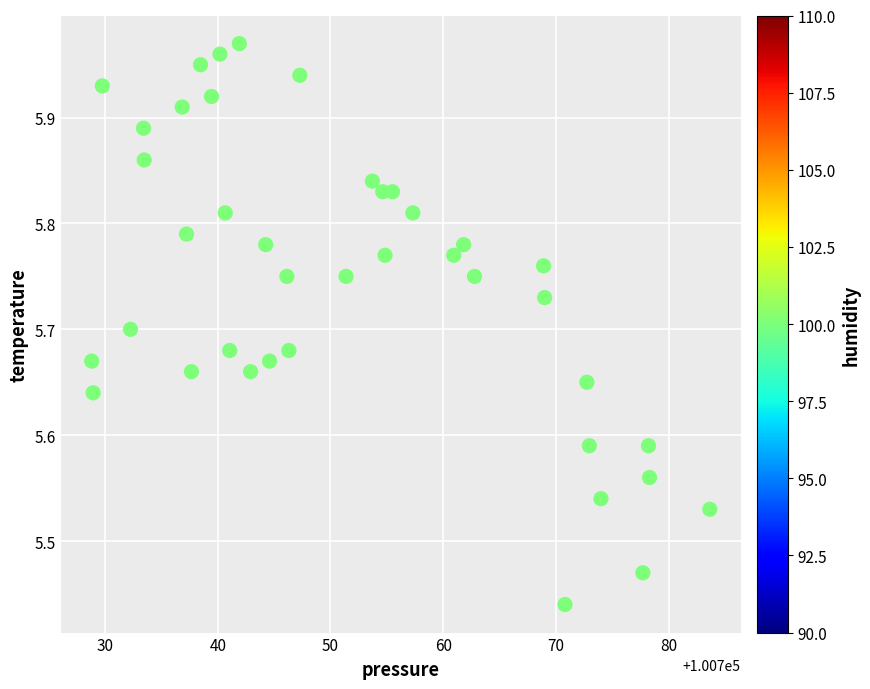

What is the range of X values (max minus min)?

54.9